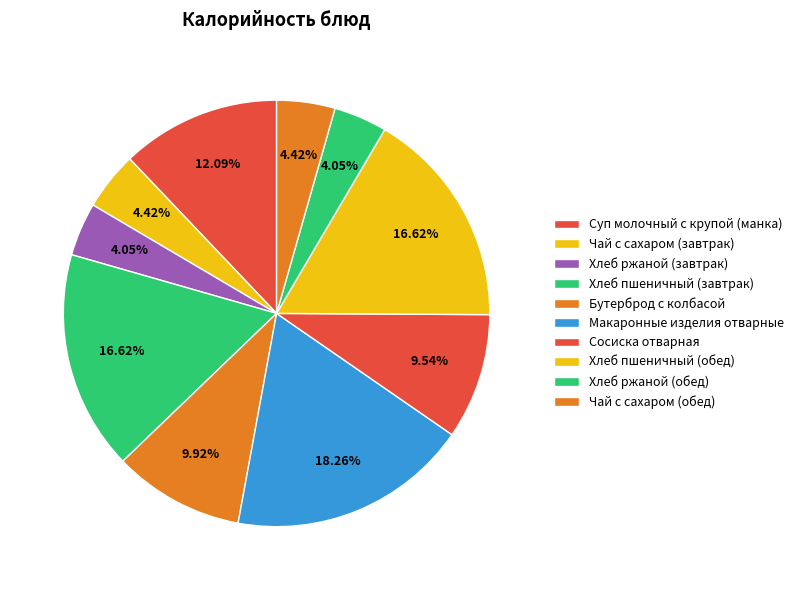

How many segments does this pie chart have?

10